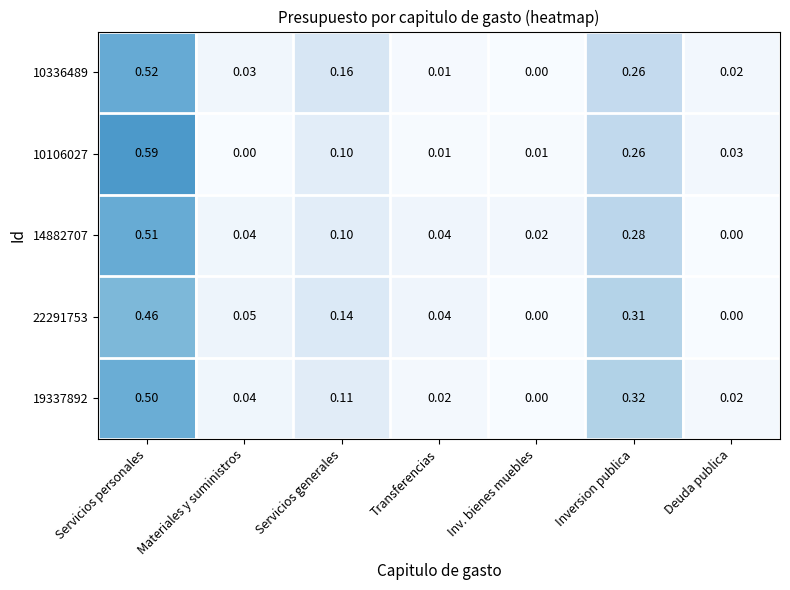

Where is 19337892 nearest to the value 0?

Inv. bienes muebles